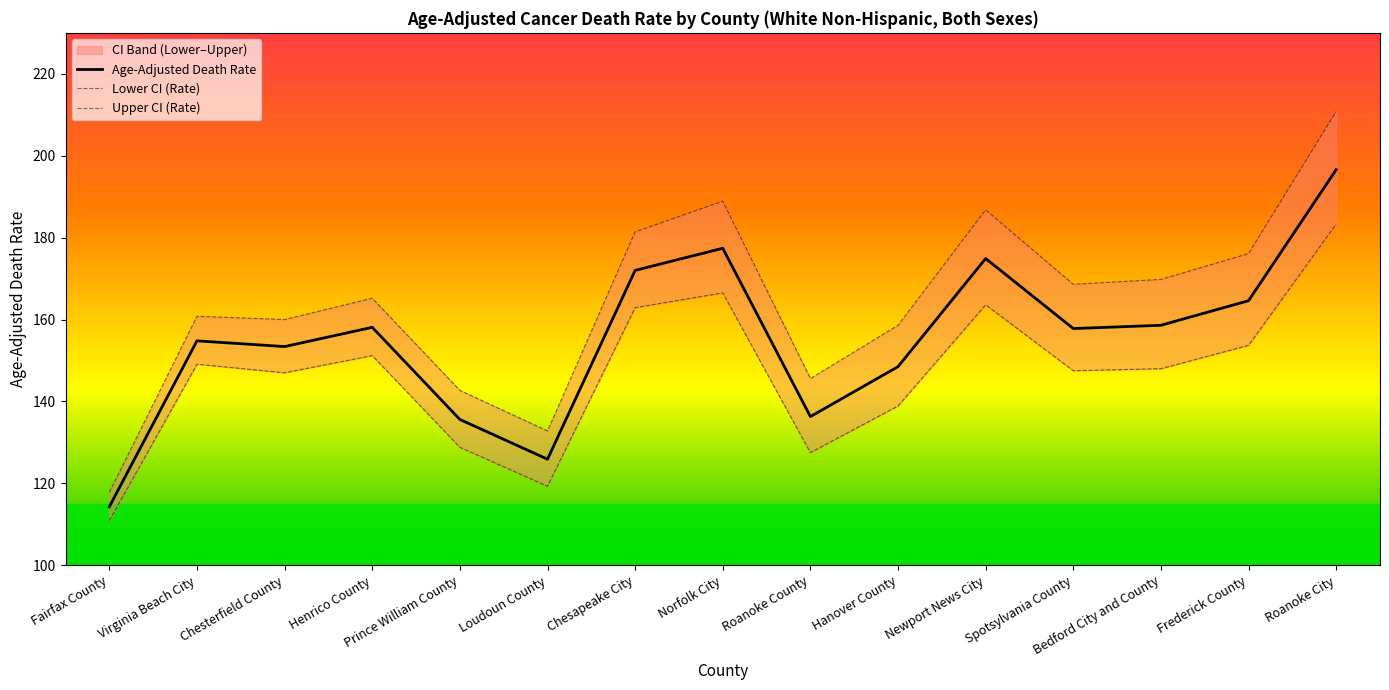

What position from the left is Hanover County?

10